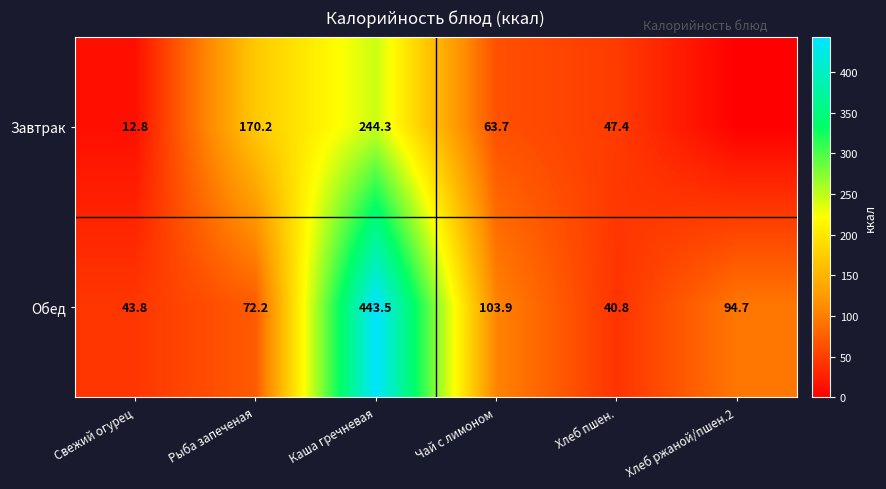

At how many categories does at least one series exceed 180?

1